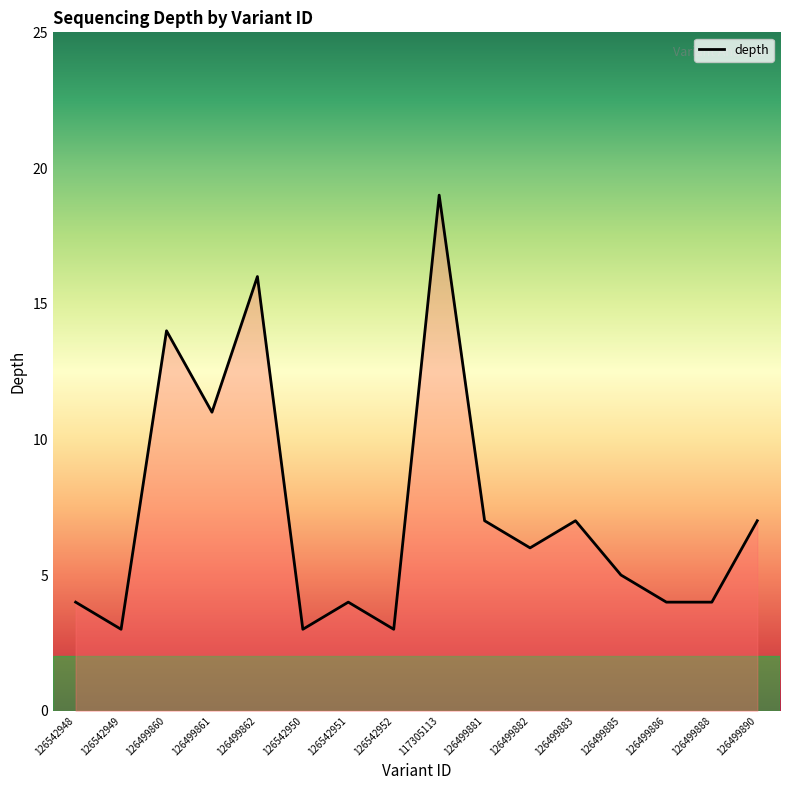

The value at 126542949 is 3. True or false?

True